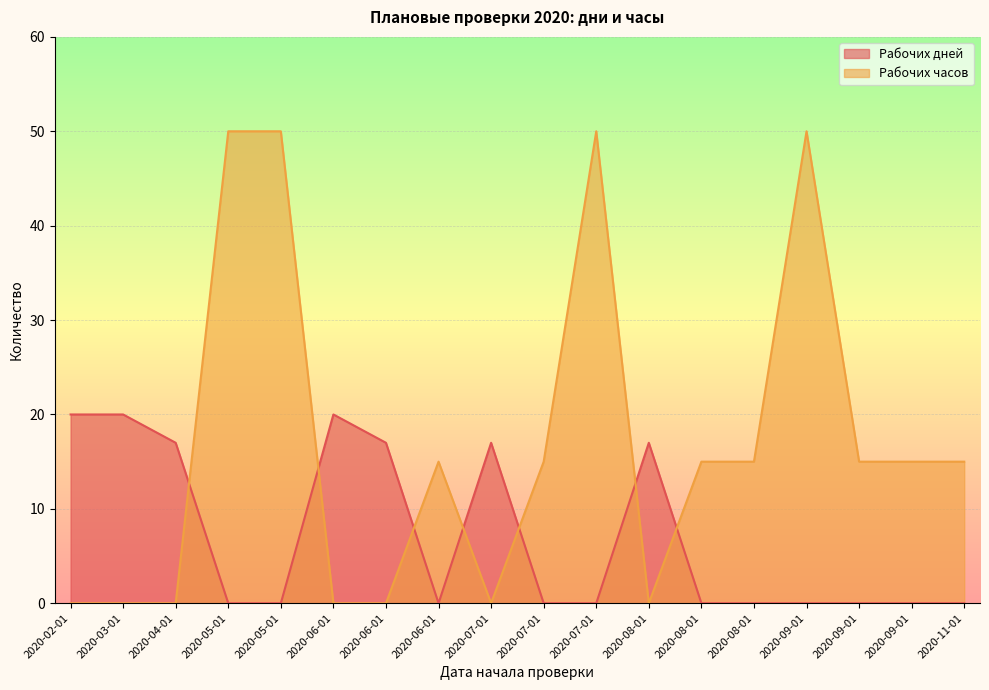

The value of Рабочих дней at 2020-05-01 is 13. True or false?

False